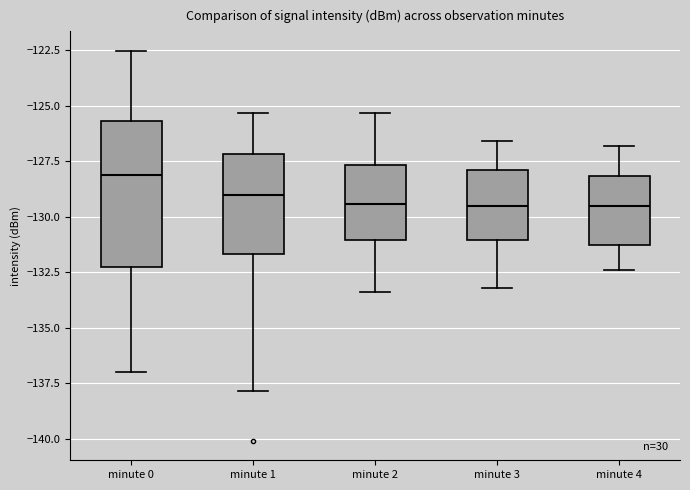

Which box is the tallest, from its lower edge to its upper edge?

minute 0